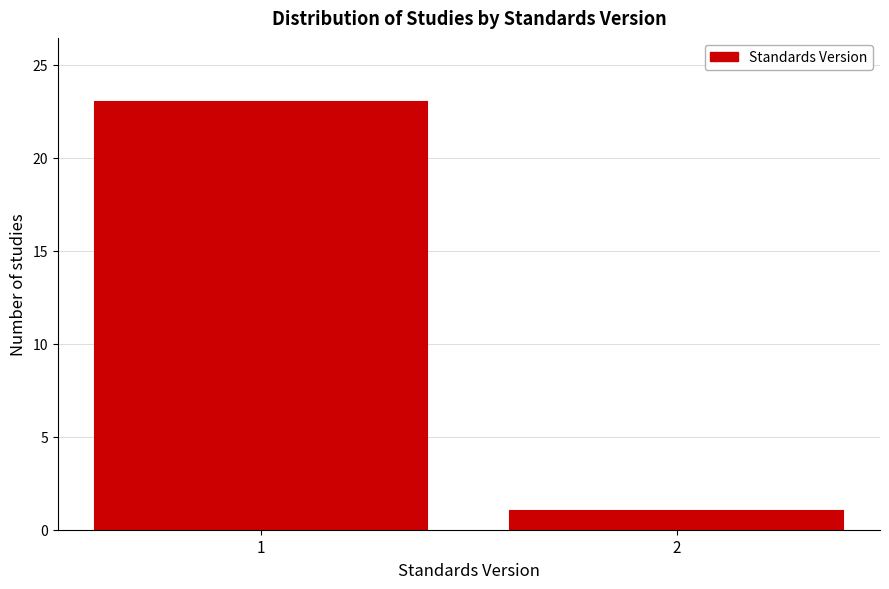

Reading right to left, list all the values displayed in this chart.

1	23